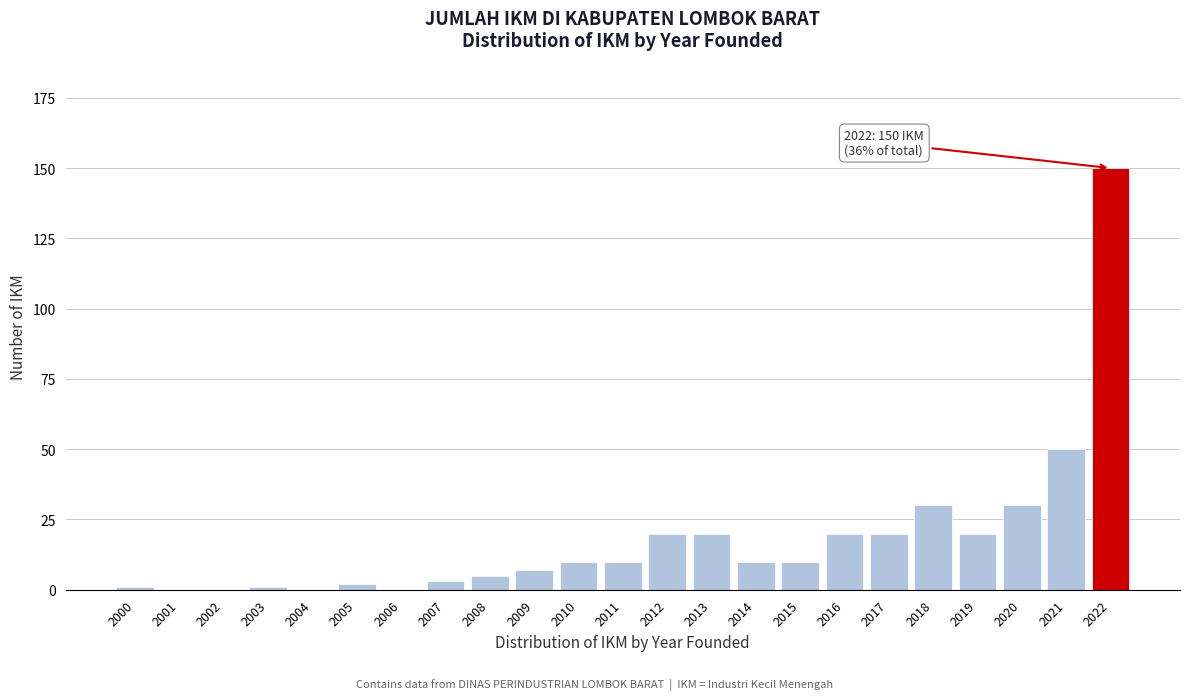

Reading right to left, list all the values displayed in this chart.

2022=150	2021=50	2020=30	2019=20	2018=30	2017=20	2016=20	2015=10	2014=10	2013=20	2012=20	2011=10	2010=10	2009=7	2008=5	2007=3	2006=0	2005=2	2004=0	2003=1	2002=0	2001=0	2000=1